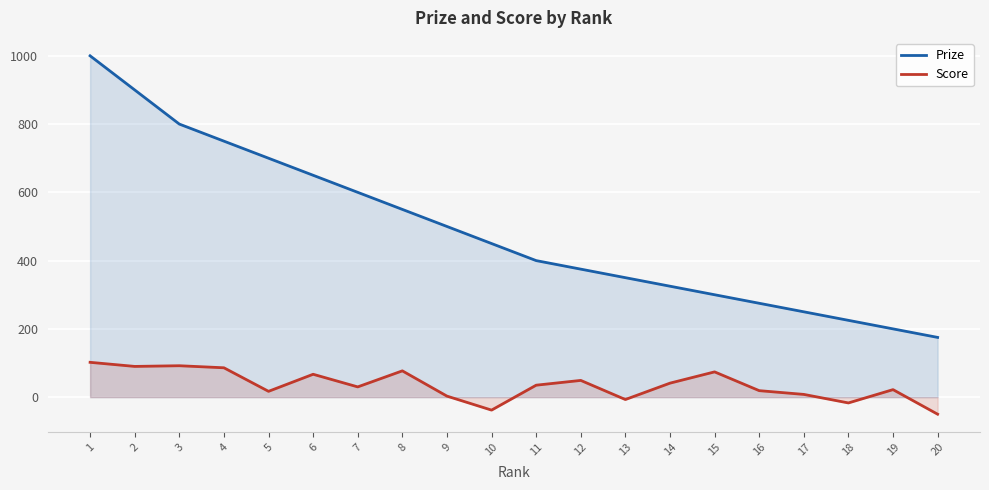

At how many categories does at least one series exceed 846?

2